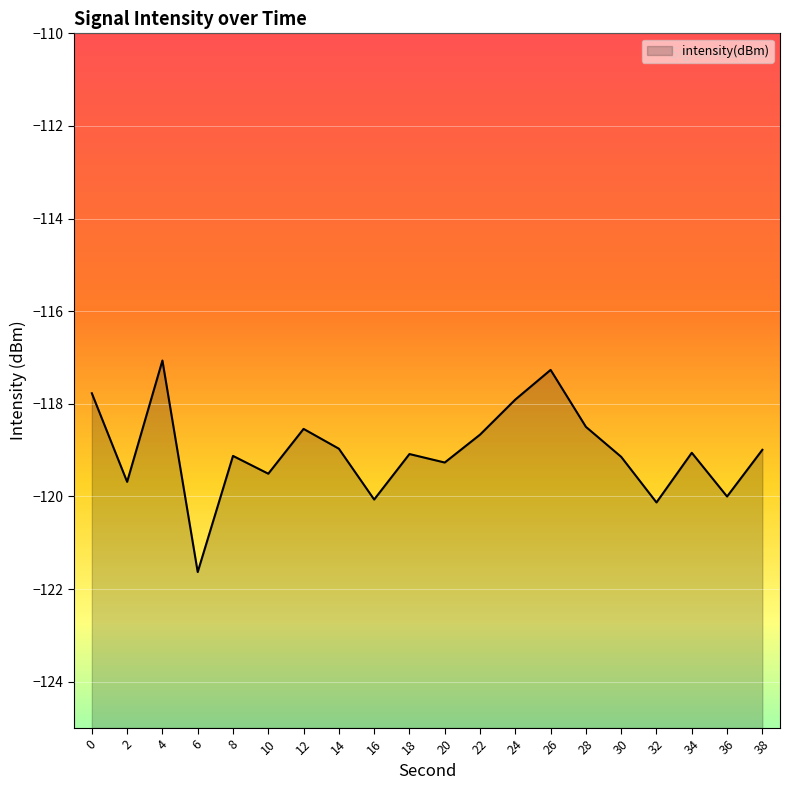

Rank the categories by value from highest to lowest.

4, 26, 0, 24, 28, 12, 22, 14, 38, 34, 18, 8, 30, 20, 10, 2, 36, 16, 32, 6